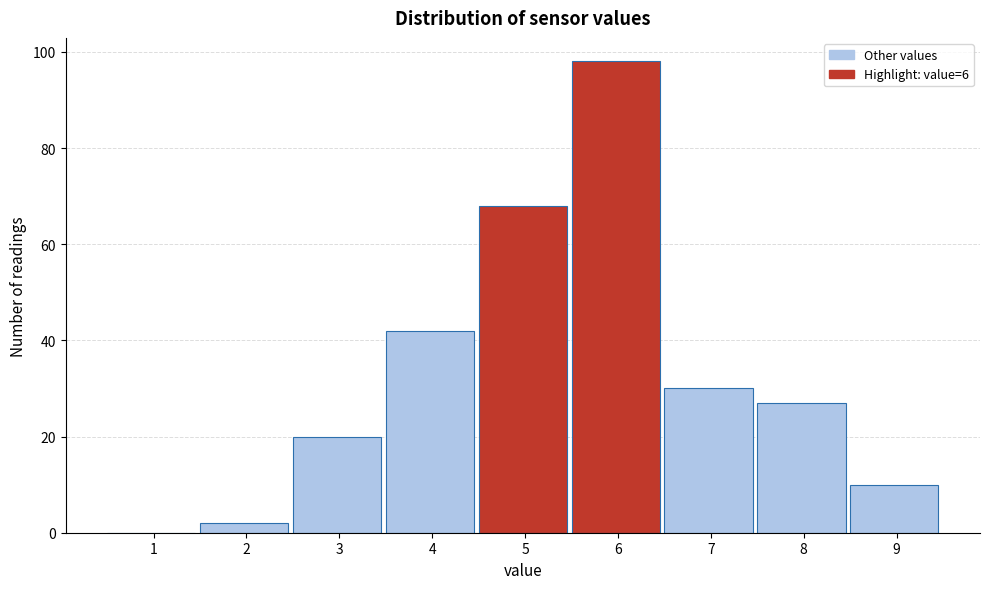

Reading left to right, transcribe all the data shown in this chart.

1=0	2=2	3=20	4=42	5=68	6=98	7=30	8=27	9=10